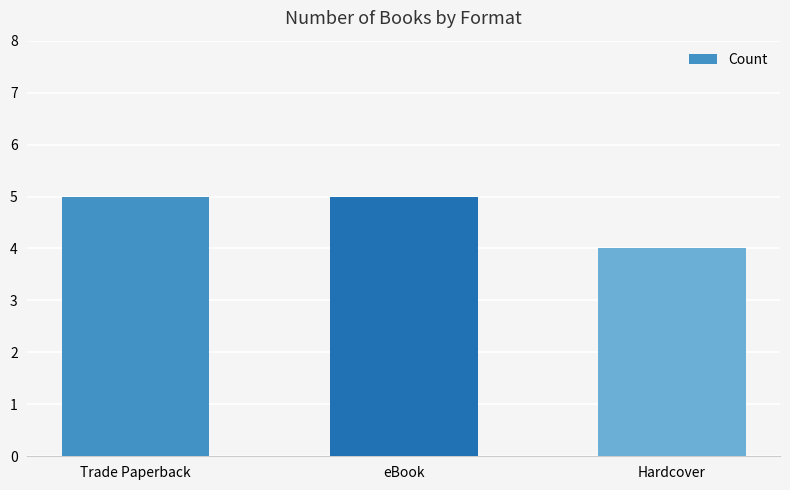

How many data points are less than 5?

1